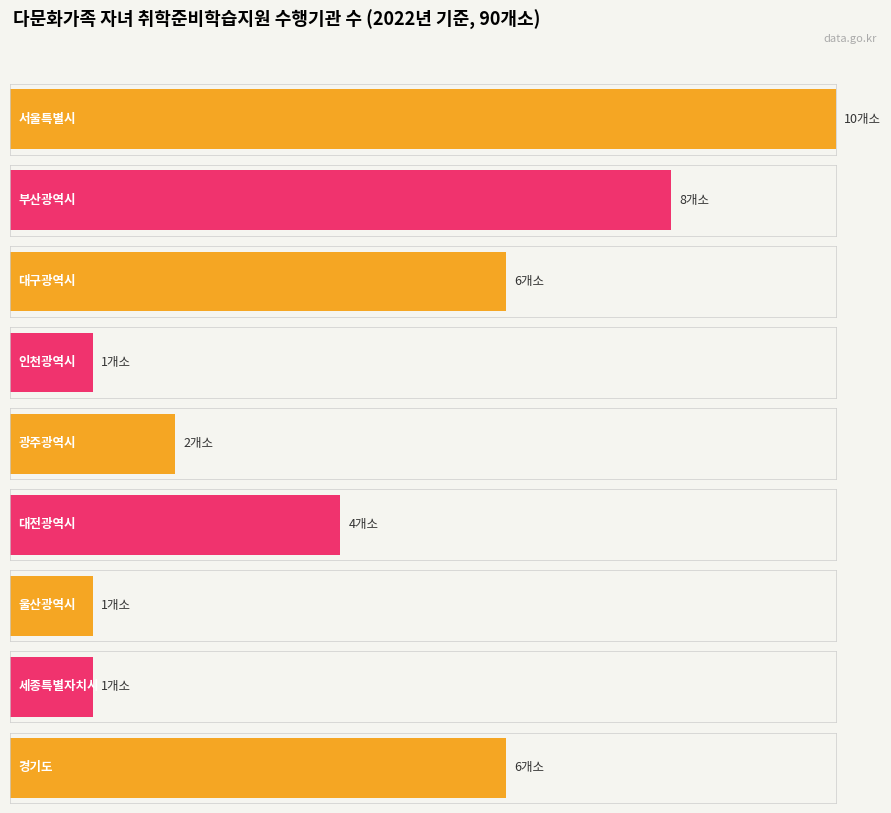

What is the sum of all values?

39